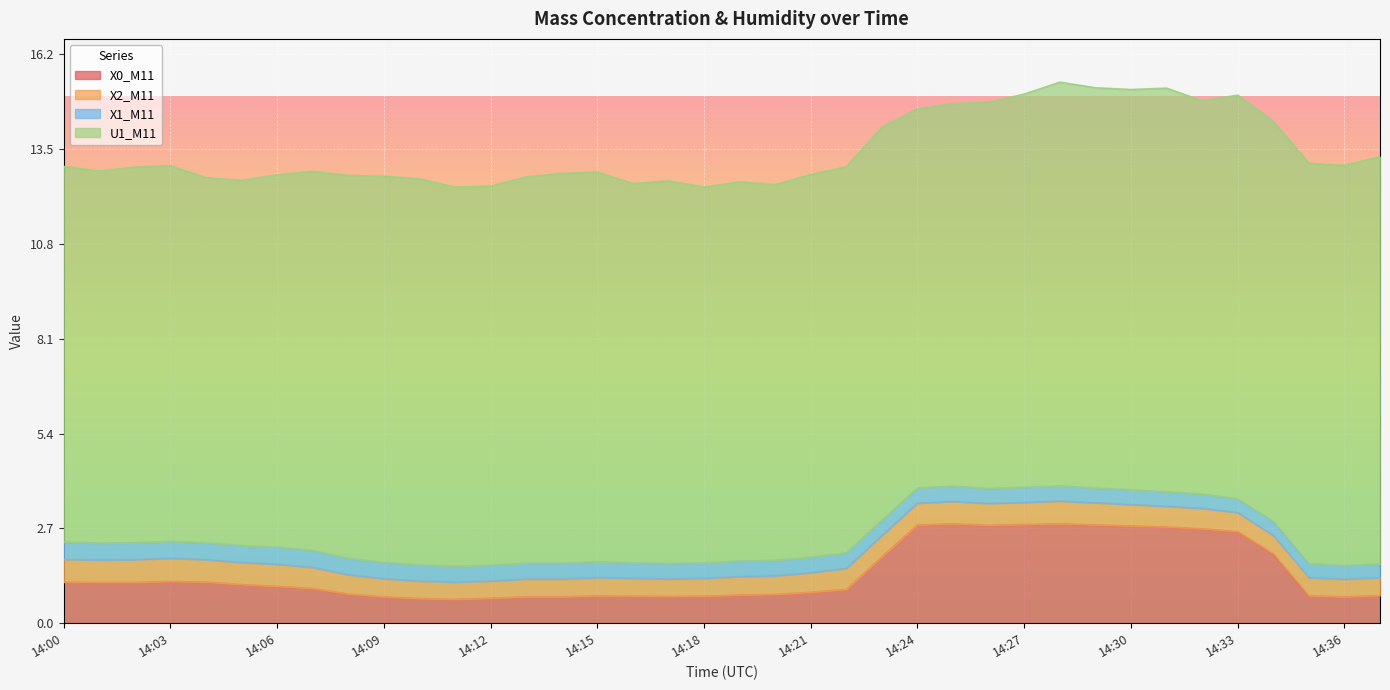

True or false: U1_M11 has a value of 10.8 at 14:19.

True